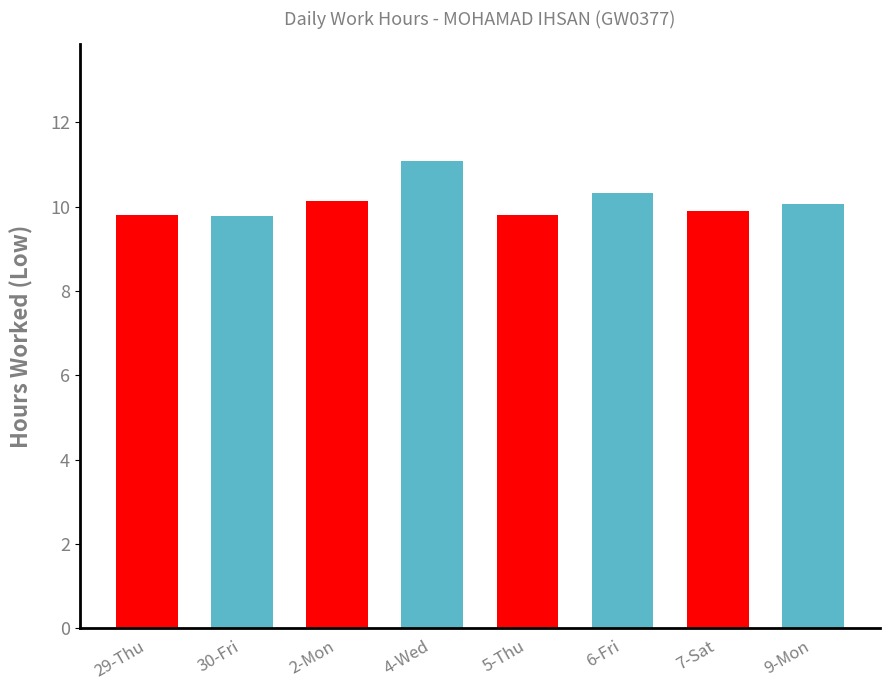

What is the difference between the values at 4-Wed and 7-Sat?

1.2